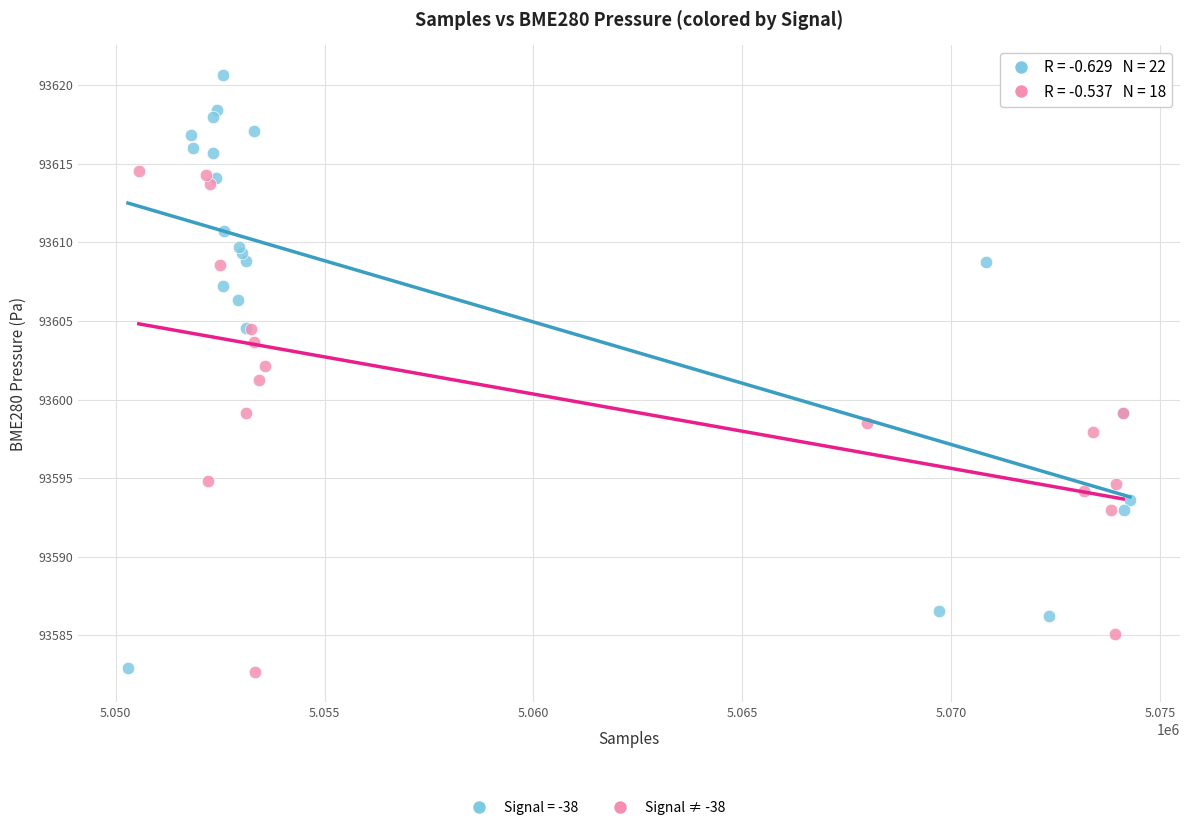

Which series has the widest spread of Y values?

Signal = -38